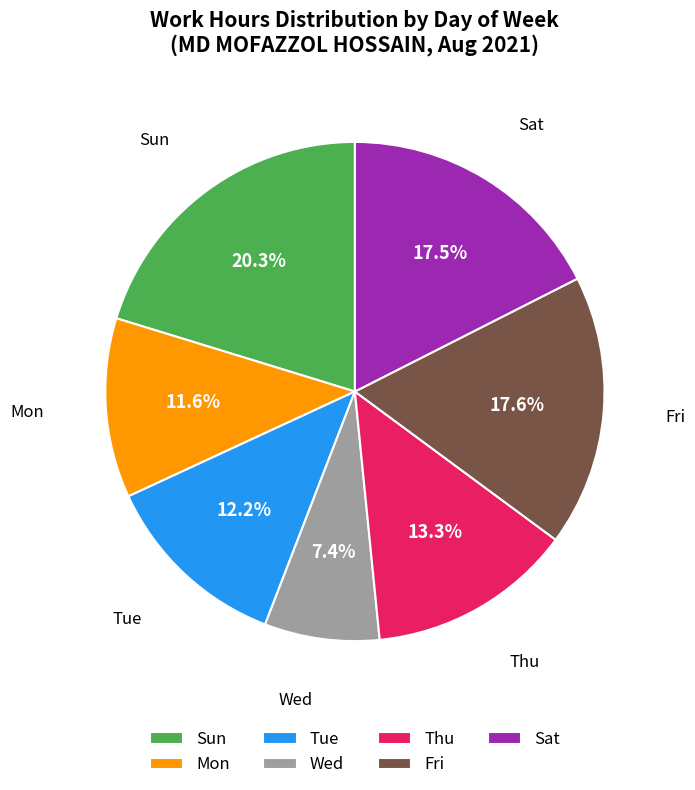

Is there a majority slice in this chart?

No